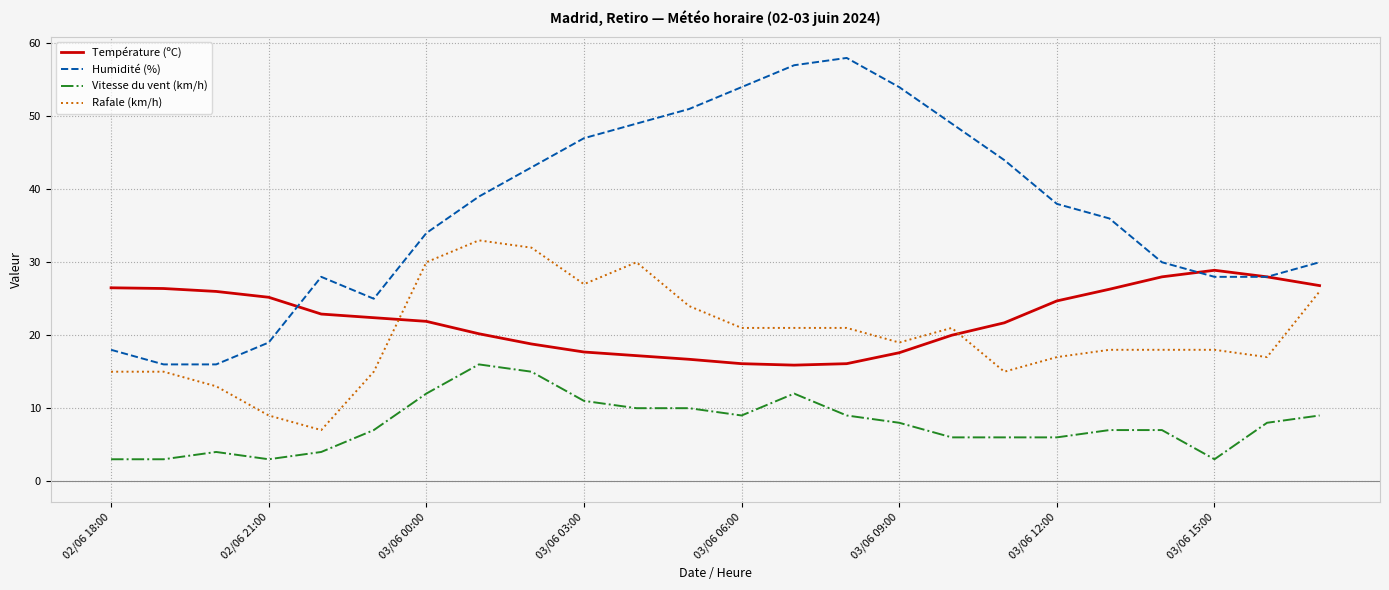

True or false: Humidité (%) and Vitesse du vent (km/h) intersect in this chart.

False